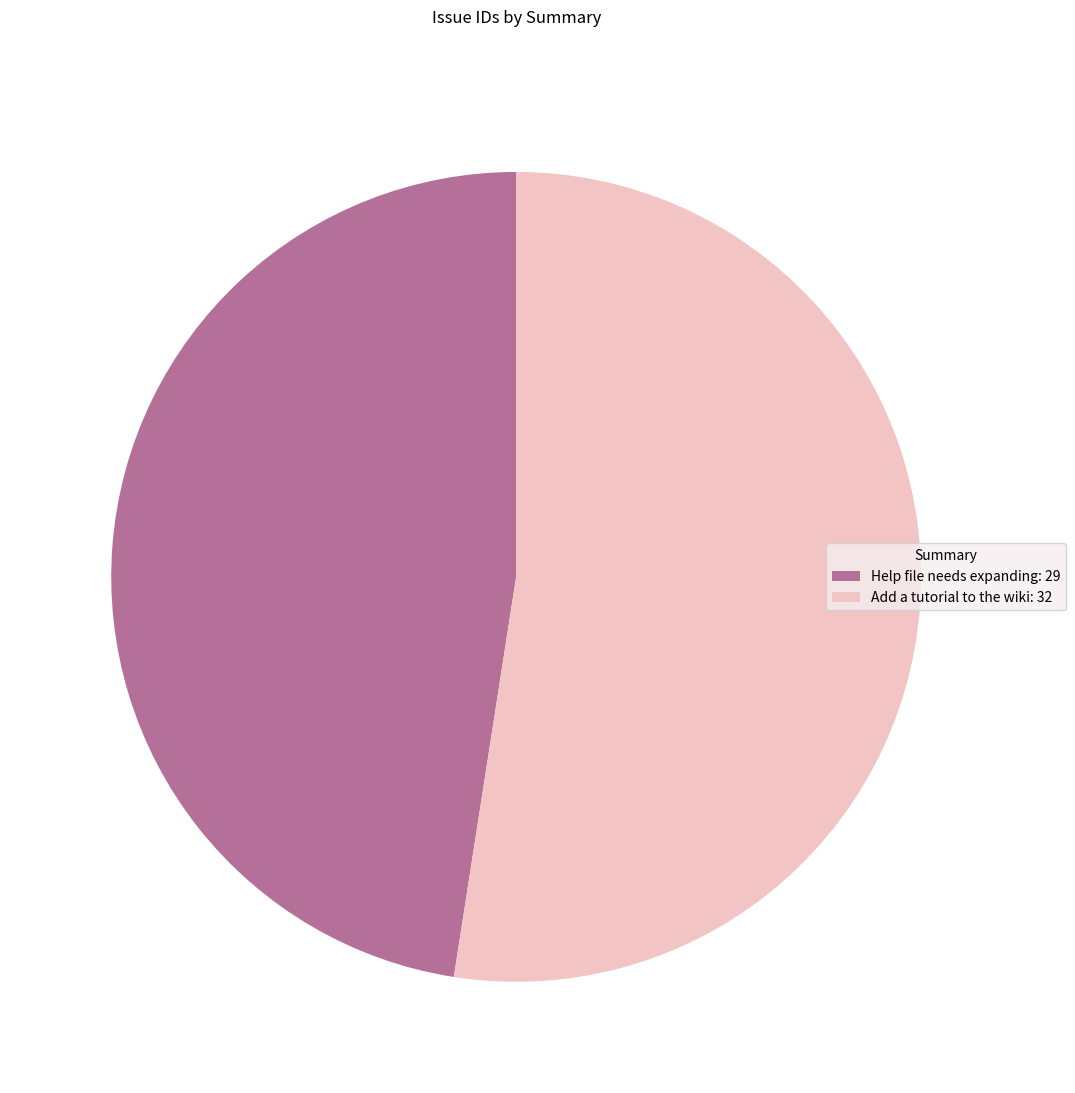

What is the largest slice in the pie chart?

Add a tutorial to the wiki